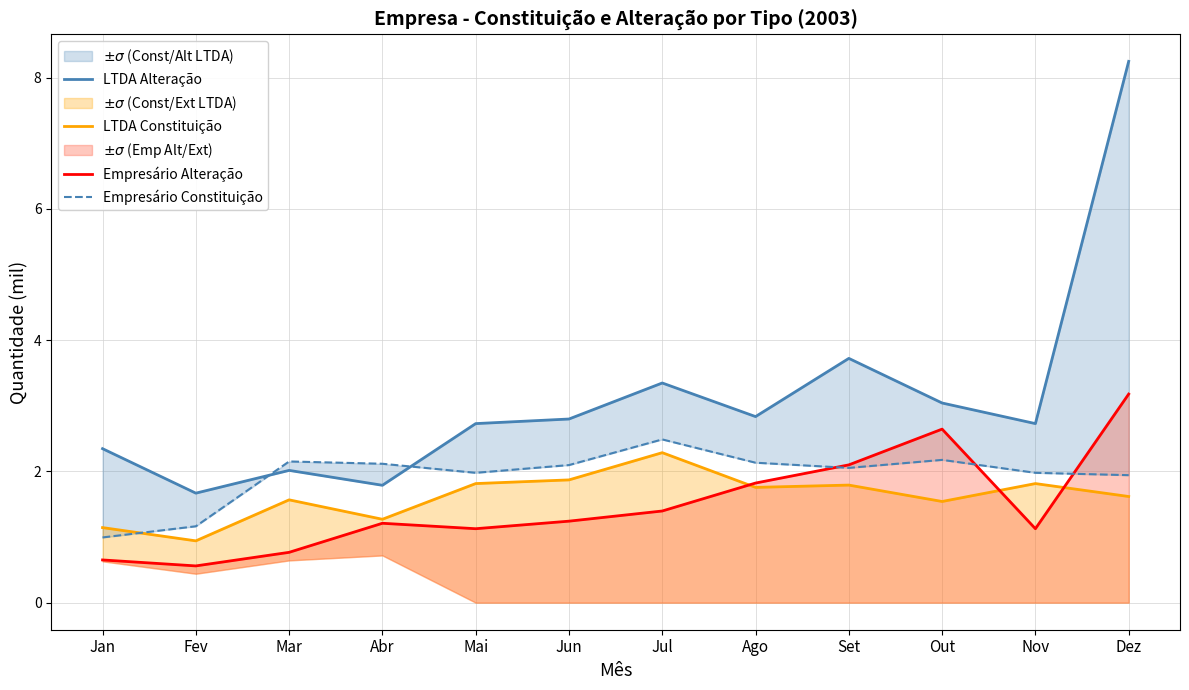

At which label does LTDA Constituição reach its peak?

Jul